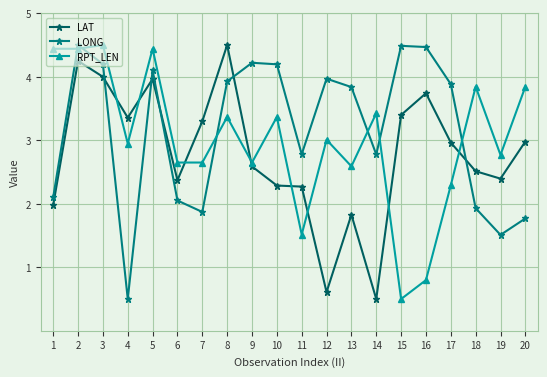

What is the difference between the maximum and second lowest values in the LONG series?

3.0